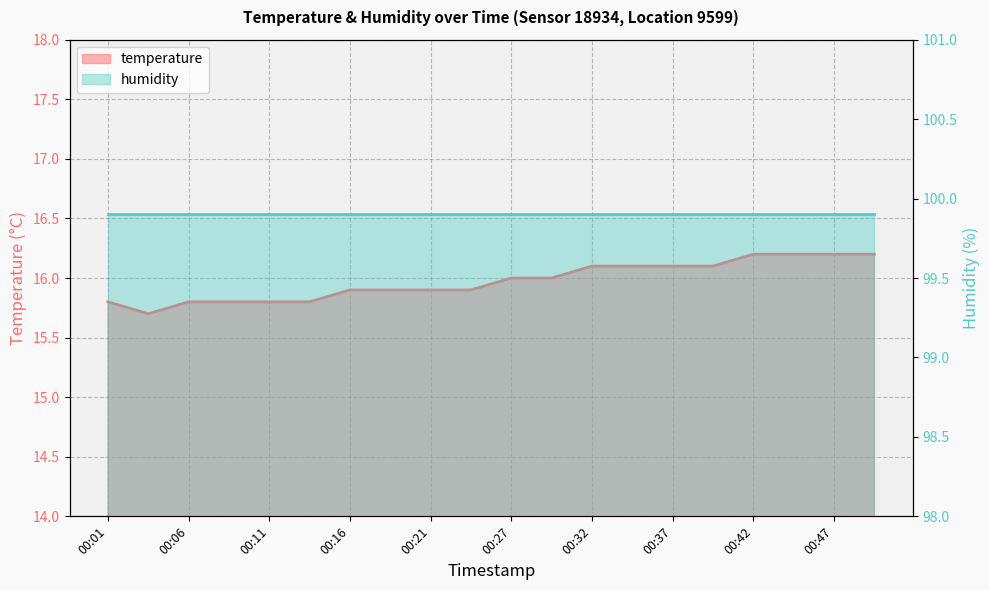

Rank the categories by value from highest to lowest.

00:42, 00:45, 00:47, 00:50, 00:32, 00:34, 00:37, 00:39, 00:27, 00:29, 00:16, 00:19, 00:21, 00:24, 00:01, 00:06, 00:09, 00:11, 00:14, 00:03